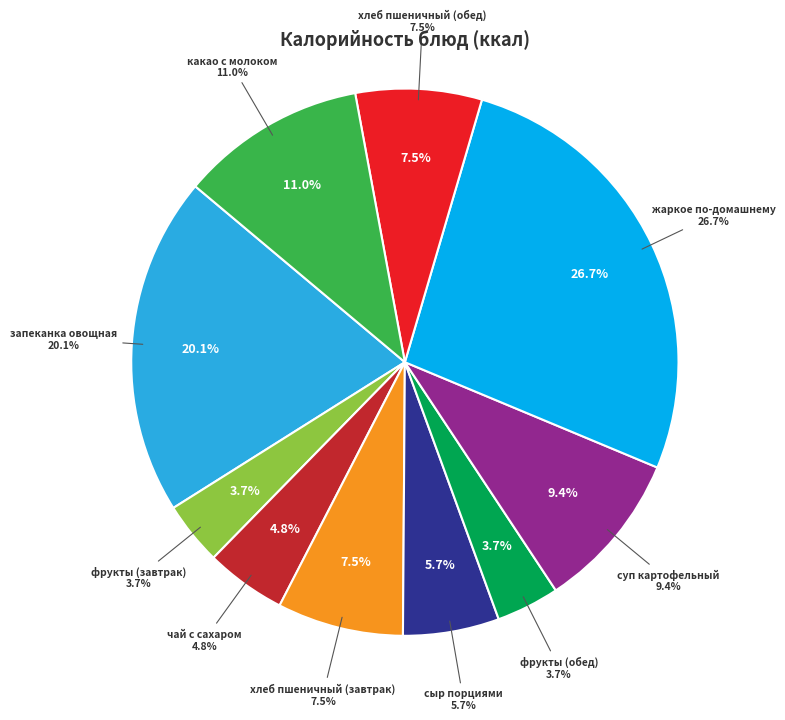

Is it true that фрукты (обед) is 4% of the pie?

True